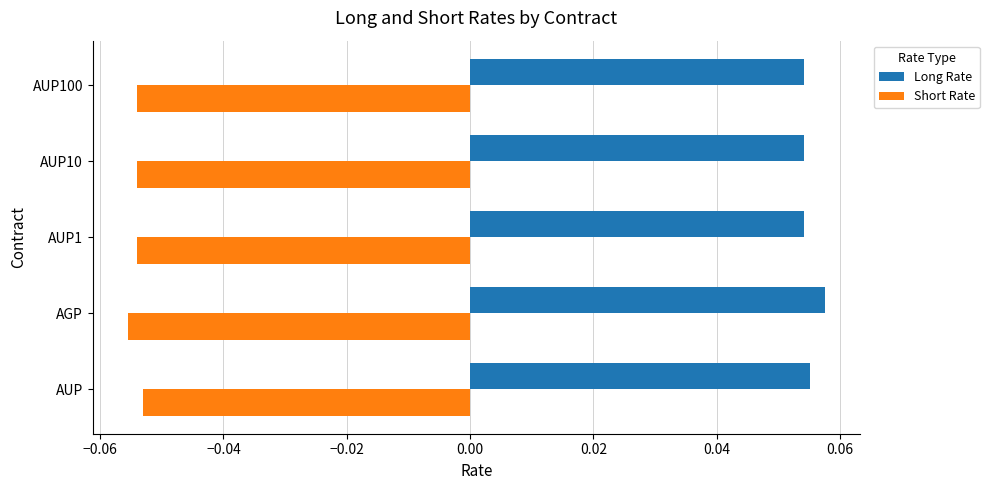

Count the Long Rate values in the range 0 to 1.

5